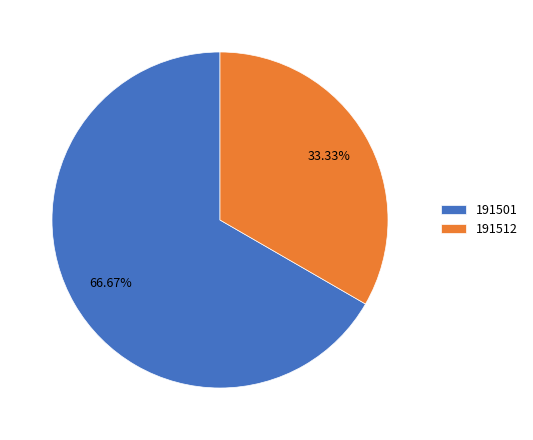

How many segments does this pie chart have?

2